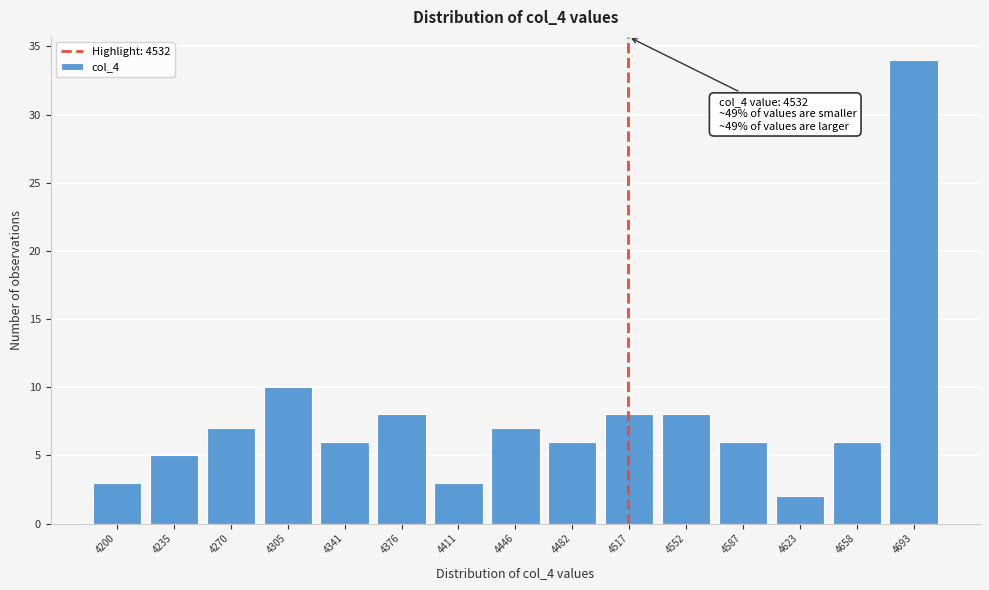

Reading left to right, what are all the values shown in this chart?

4200=3	4235=5	4270=7	4305=10	4341=6	4376=8	4411=3	4446=7	4482=6	4517=8	4552=8	4587=6	4623=2	4658=6	4693=34